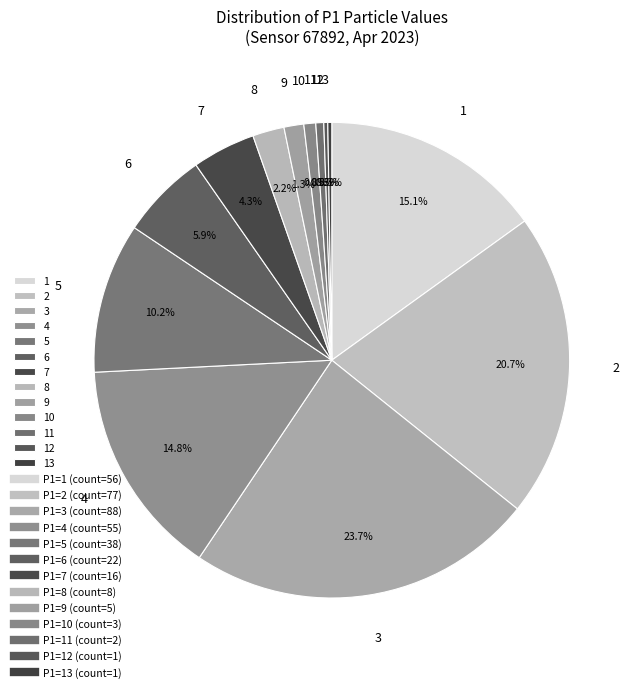

Which category has the biggest portion of the pie?

3